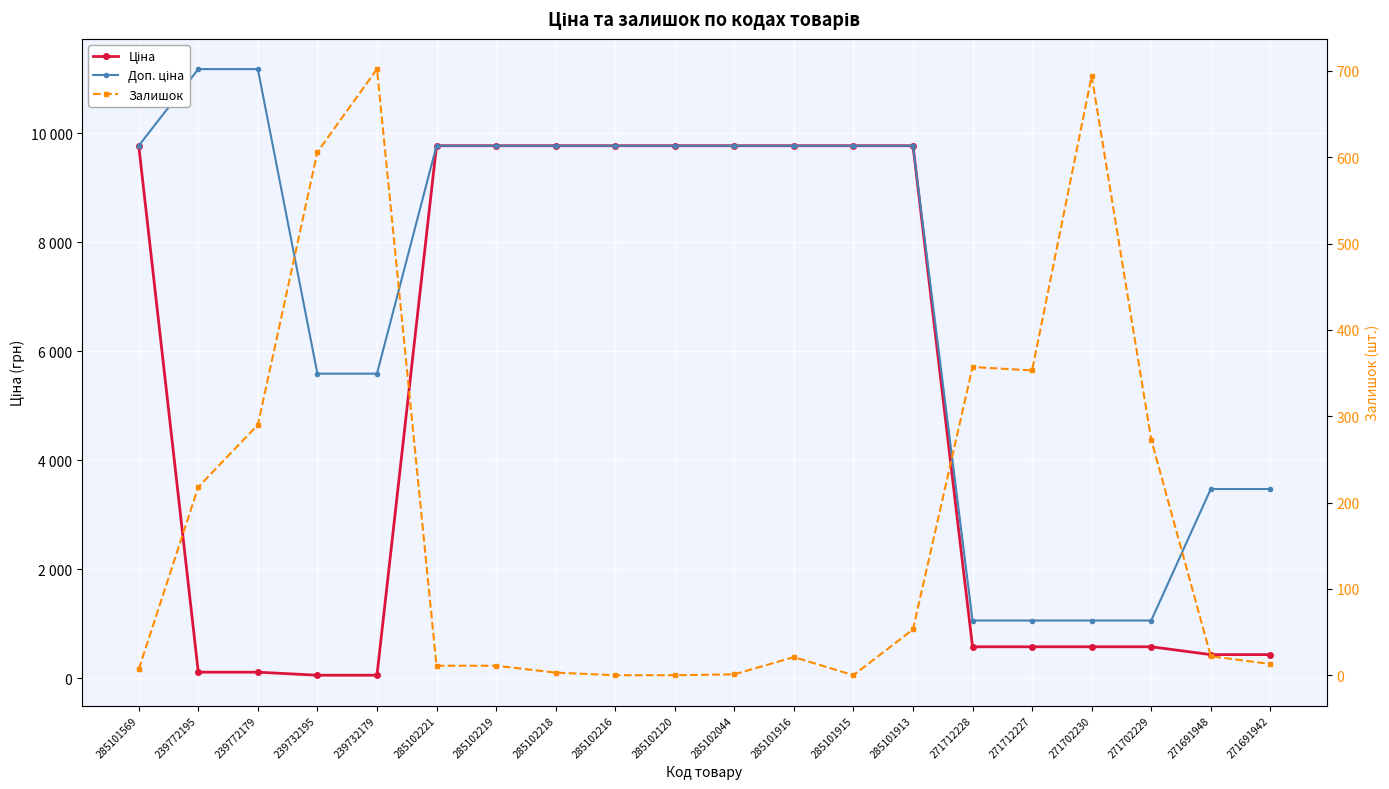

Rank the series at 271712227 from highest to lowest value.

Доп. ціна, Ціна, Залишок